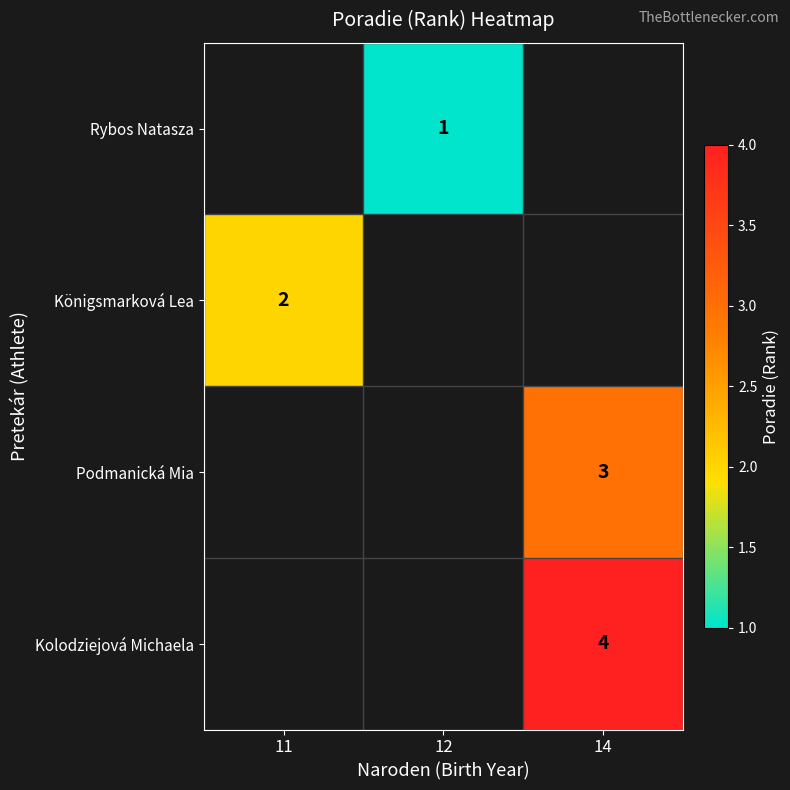

Is it true that Königsmarková Lea equals 1 at 11?

False